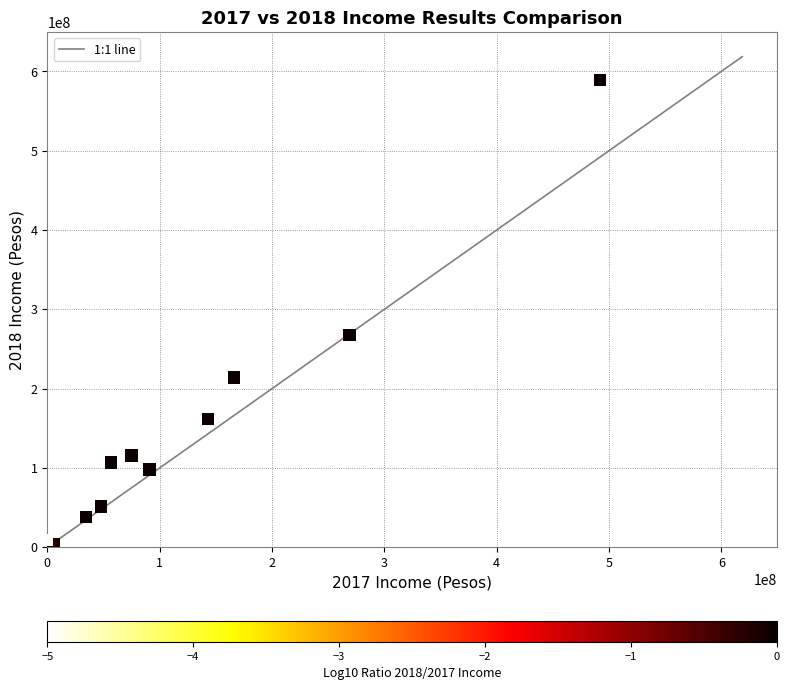

What Y value in the scatter plot is closest to 294507541?

267867468.6